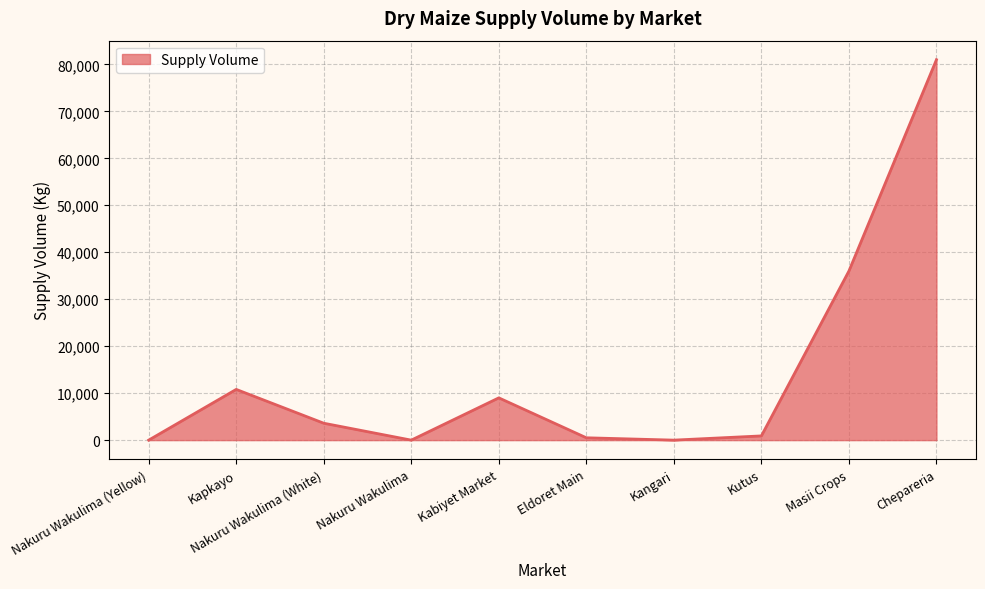

Between Chepareria and Nakuru Wakulima (Yellow), which is larger?

Chepareria